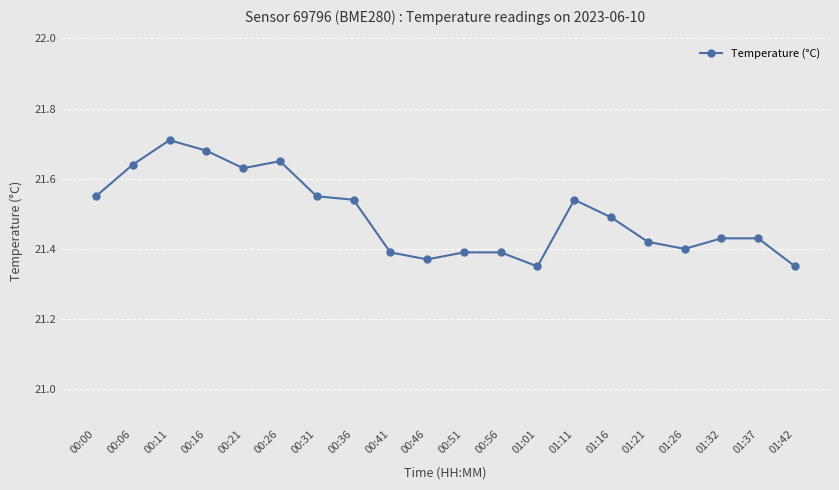

What is the sum of all values?

429.9